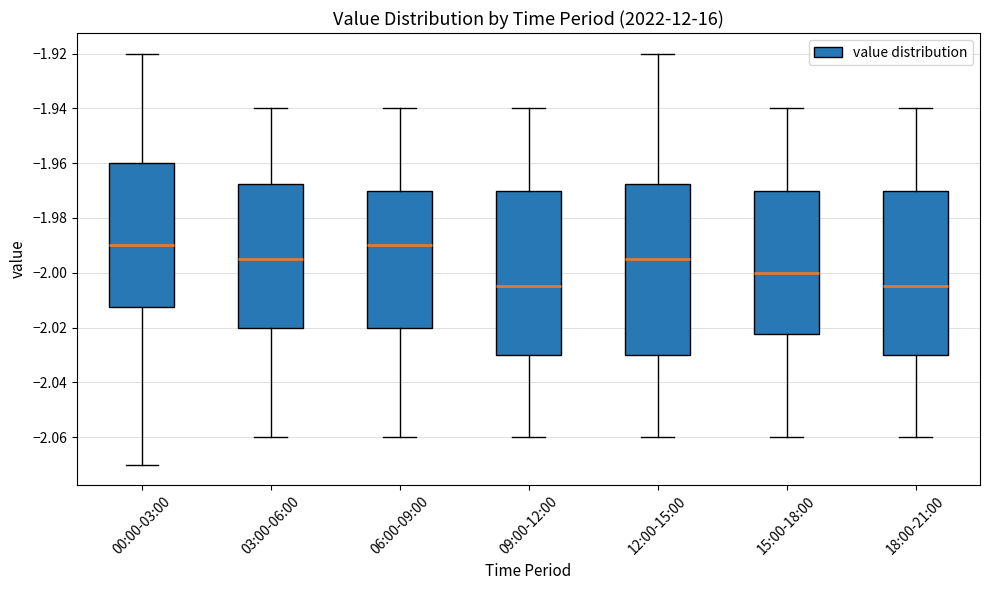

Reading left to right, read every box against the y-axis: the position of its median line, the range the box covers, and the ends of its whiskers. The values are not printed on the chart, so give them approximately, as read against the axis.

00:00-03:00: median -1.990, box -2.012 to -1.960, whiskers -2.070 to -1.920
03:00-06:00: median -1.994, box -2.020 to -1.968, whiskers -2.060 to -1.940
06:00-09:00: median -1.990, box -2.020 to -1.970, whiskers -2.060 to -1.940
09:00-12:00: median -2.004, box -2.030 to -1.970, whiskers -2.060 to -1.940
12:00-15:00: median -1.994, box -2.030 to -1.968, whiskers -2.060 to -1.920
15:00-18:00: median -2.000, box -2.022 to -1.970, whiskers -2.060 to -1.940
18:00-21:00: median -2.004, box -2.030 to -1.970, whiskers -2.060 to -1.940